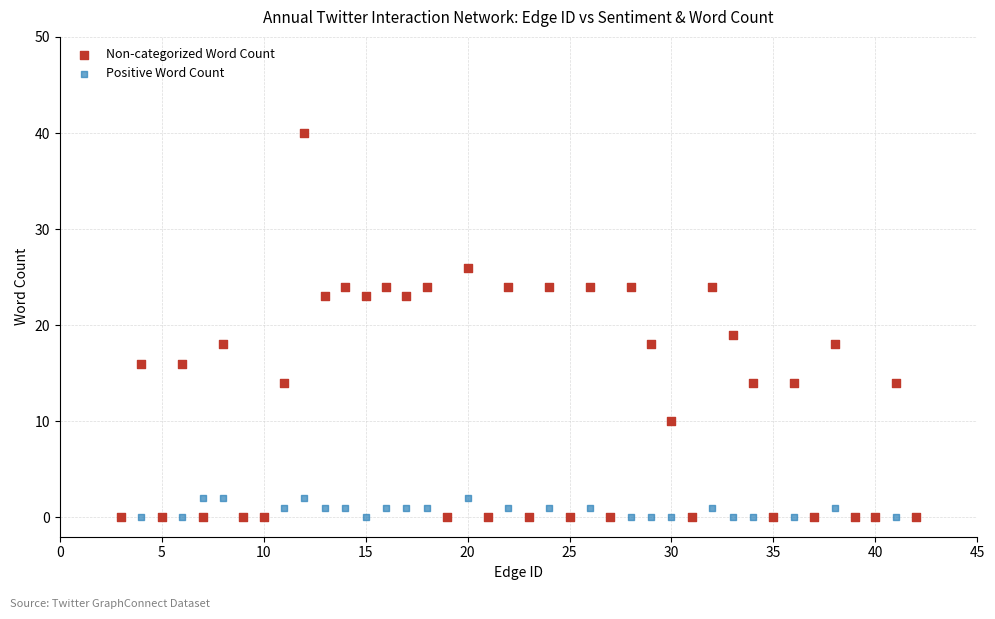

Which series has the widest spread of Y values?

Non-categorized Word Count